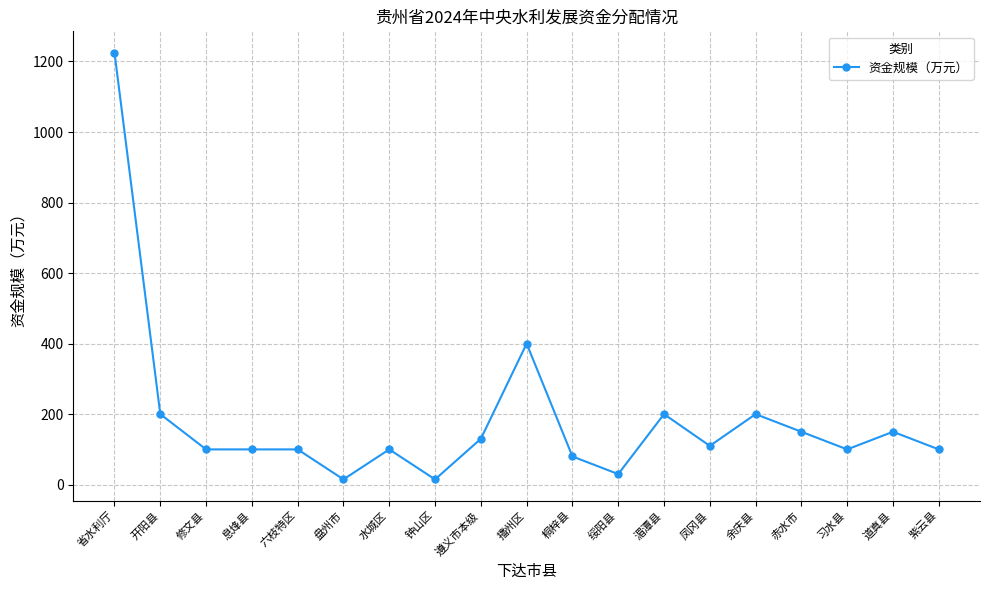

Is it true that the value at 绥阳县 is 30?

True